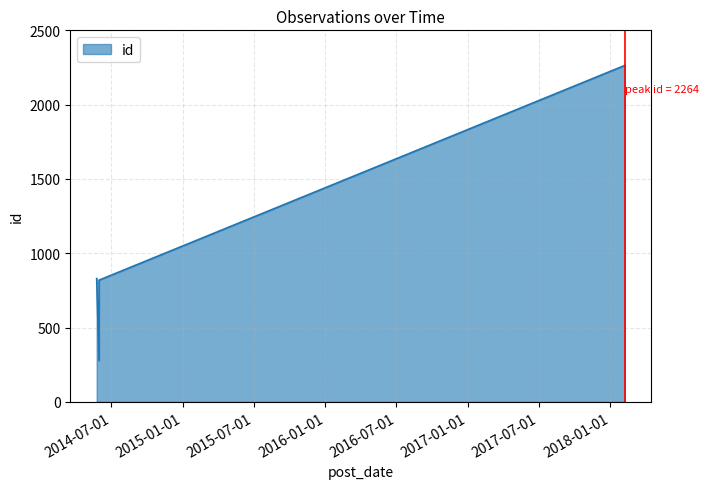

What is the change in value from 2014-05-30 to 2018-02-07?

+1445